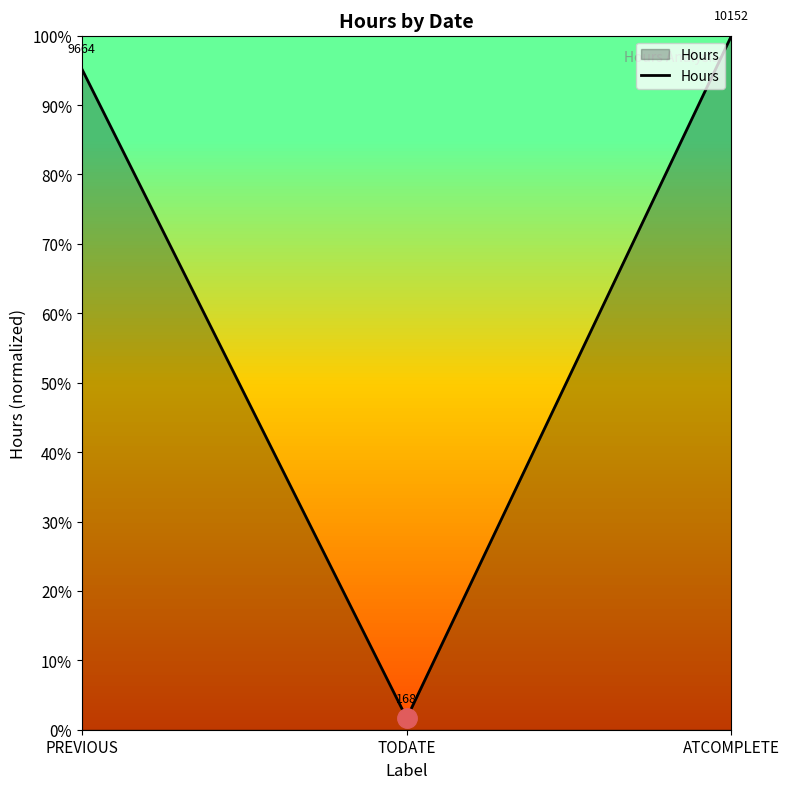

The chart shows a value of 1.4 at PREVIOUS. True or false?

False